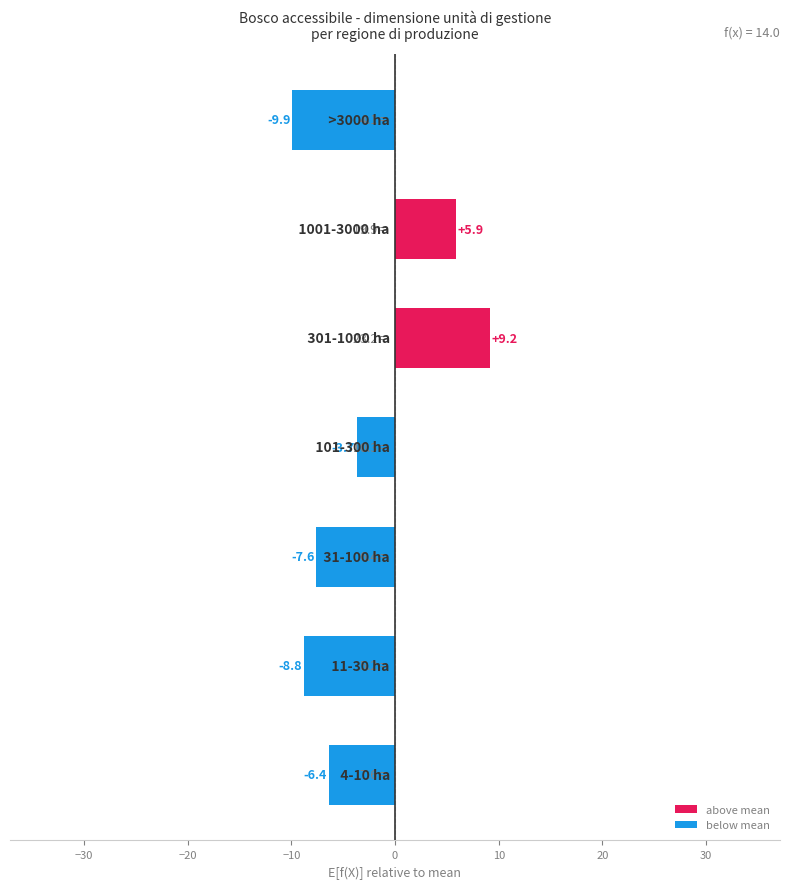

What is the maximum value shown in the chart?

9.2